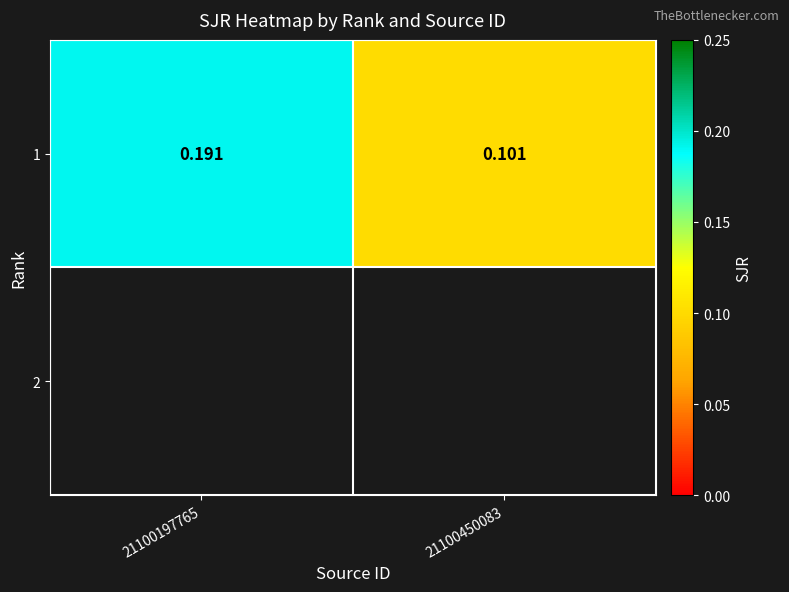

How many values are between 0 and 1?

2